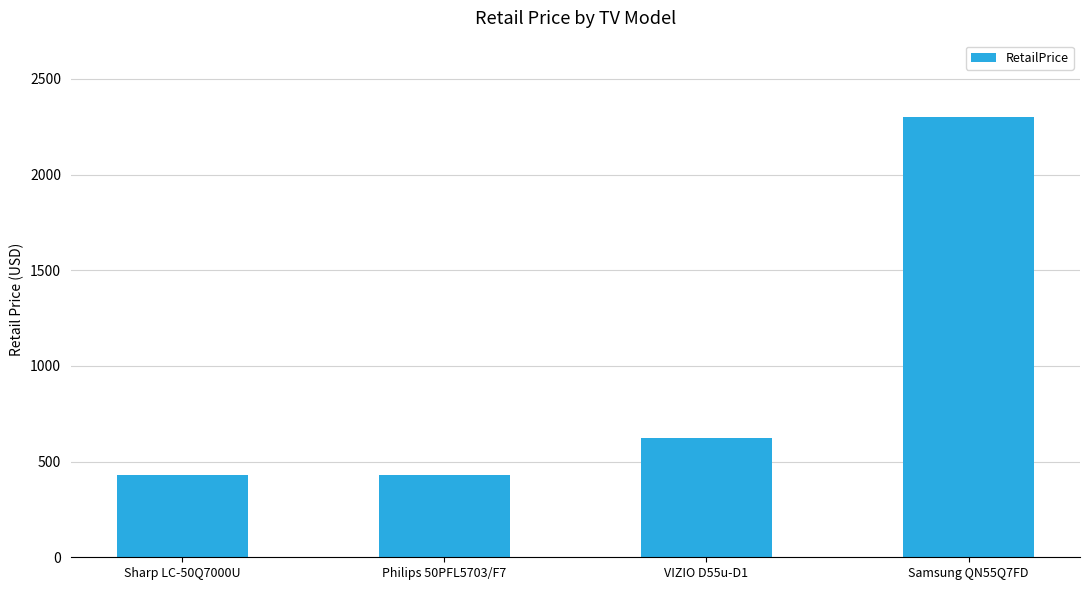

What is the smallest value displayed?

430.0